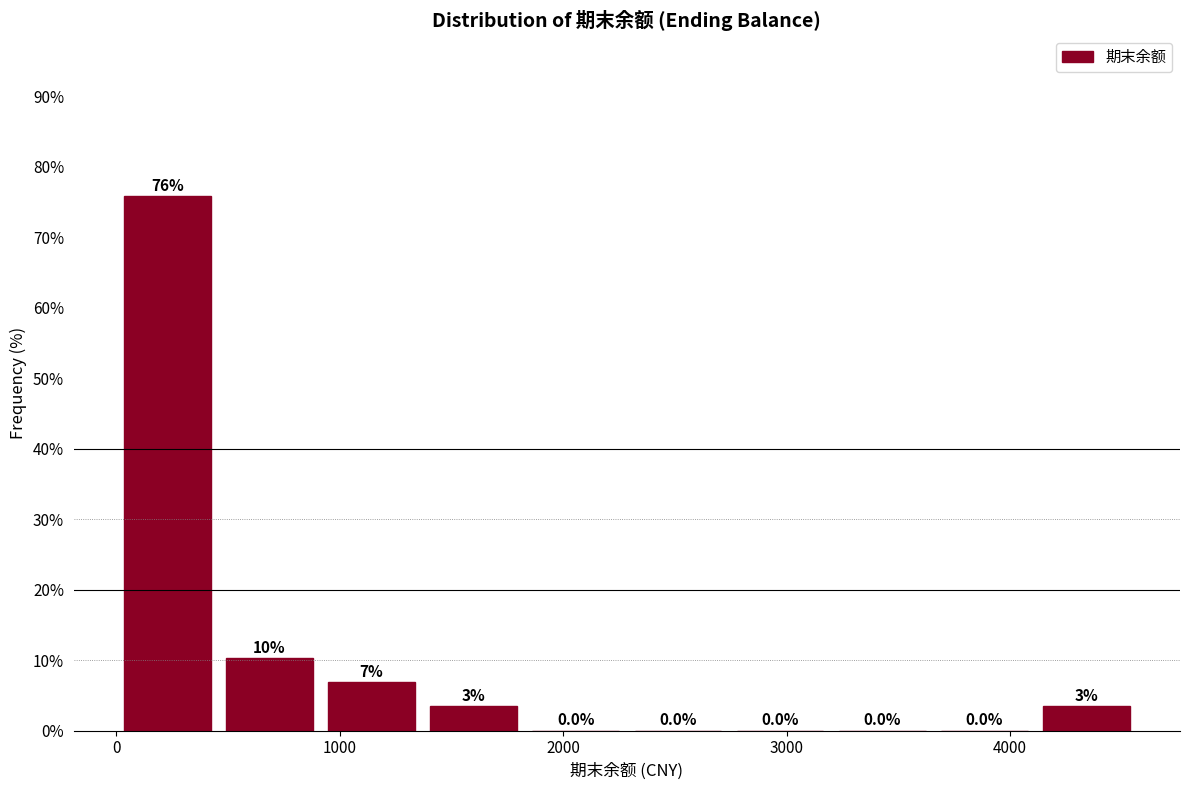

Which range on the x-axis has the tallest bar?

0 to 500